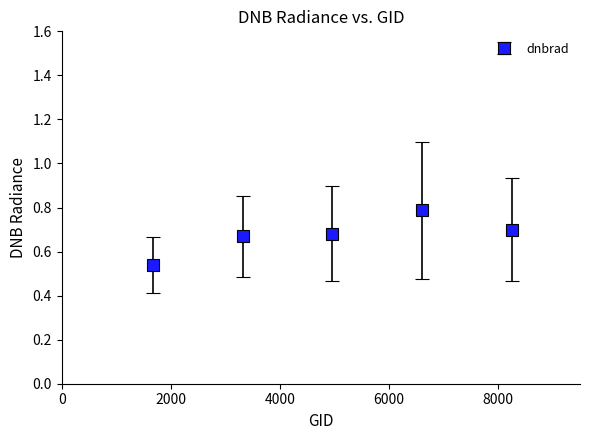

What is the greatest value displayed?

0.8